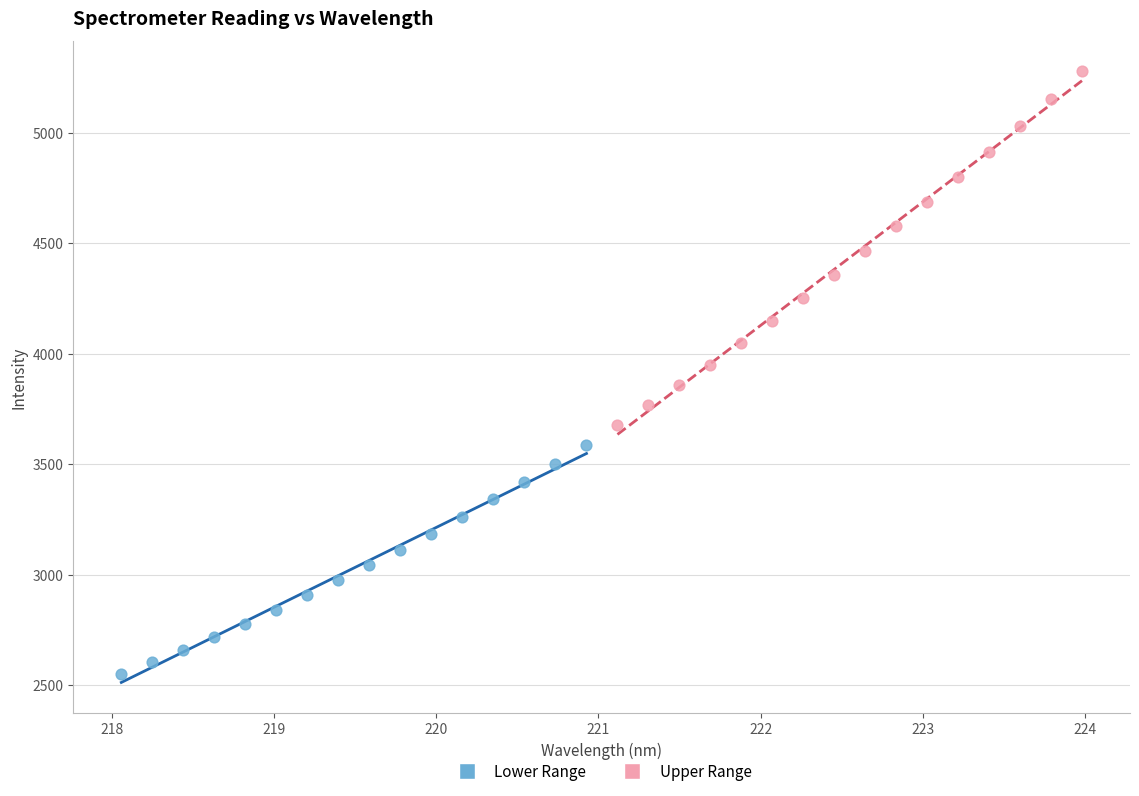

Which series reaches the maximum Y coordinate?

Upper Range